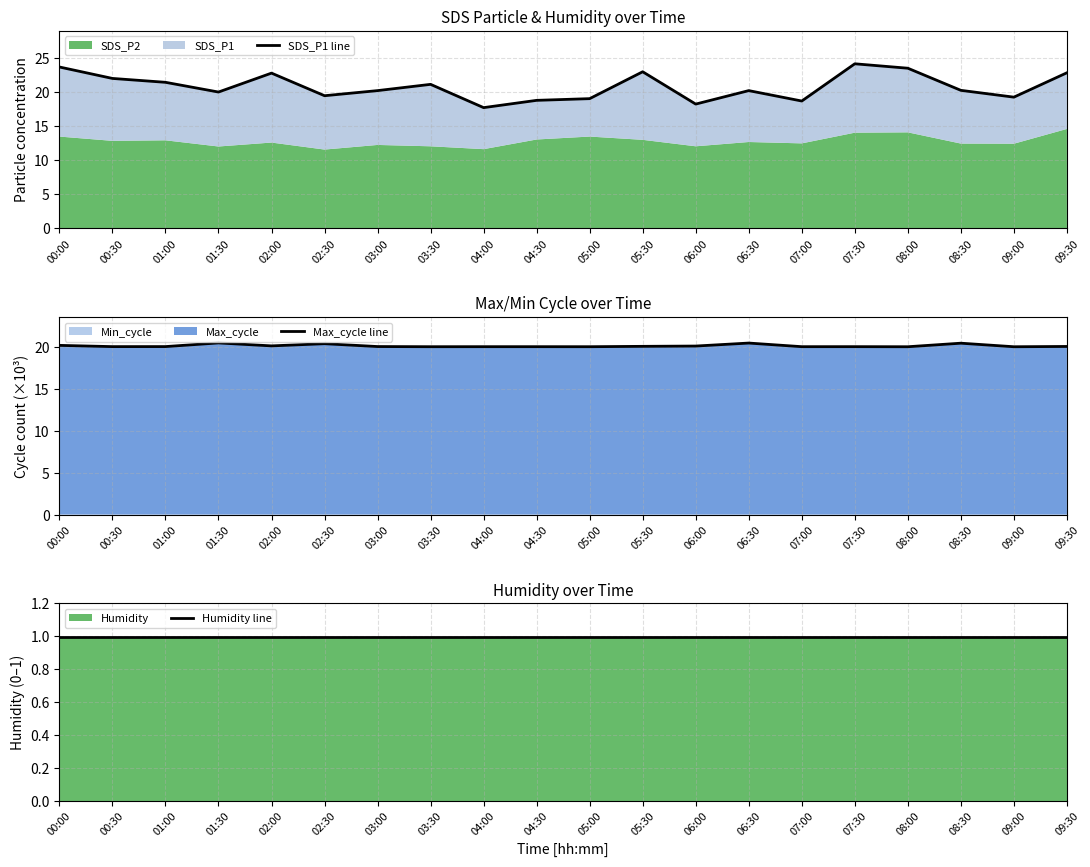

The value of Max_cycle line at 06:00 is 5.7. True or false?

False